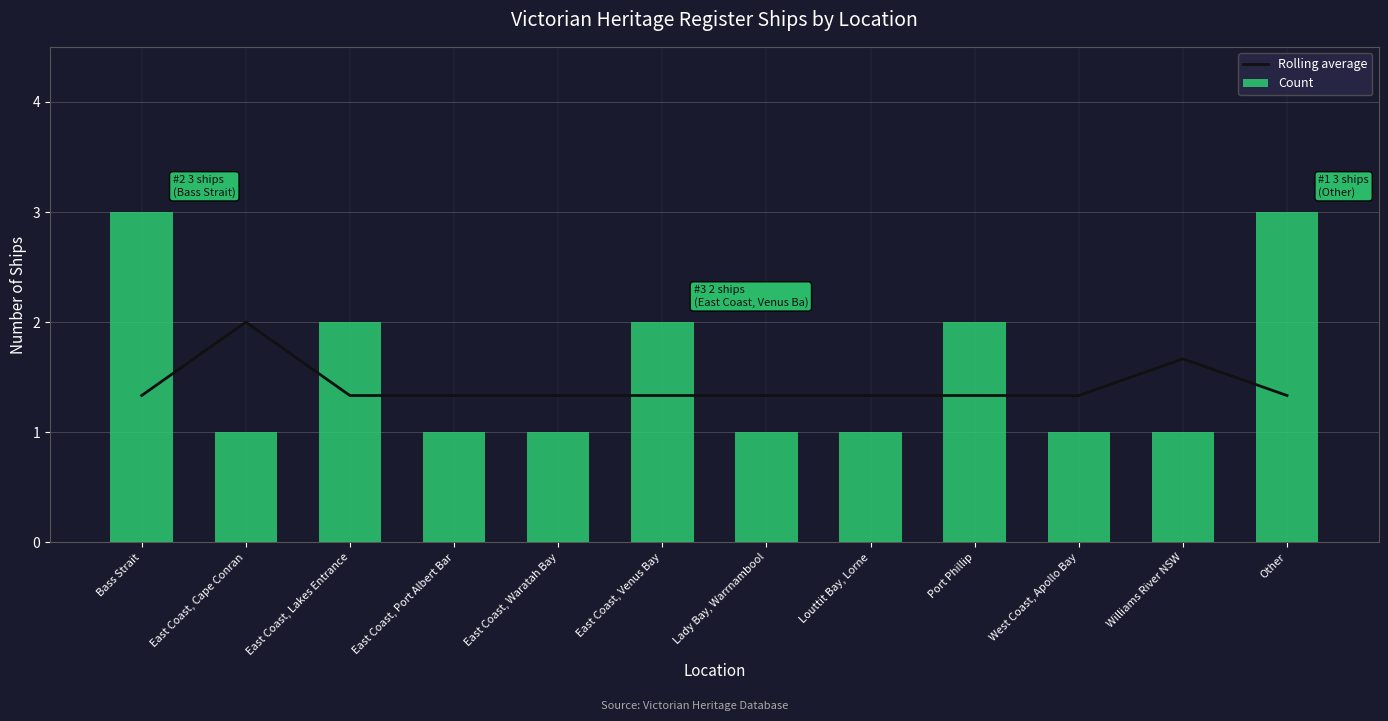

What is the value of the Rolling average bar at the 6th from the left?

1.3